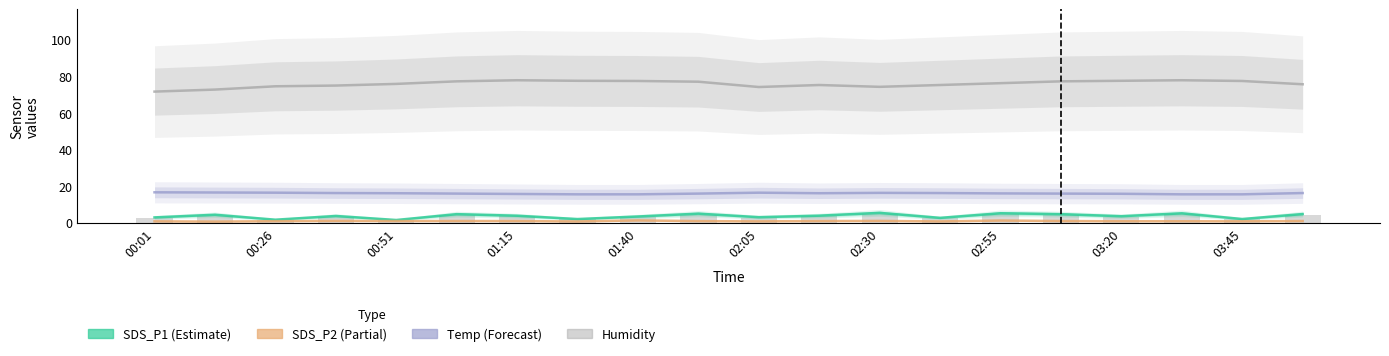

What is the maximum value shown in the chart?

77.7